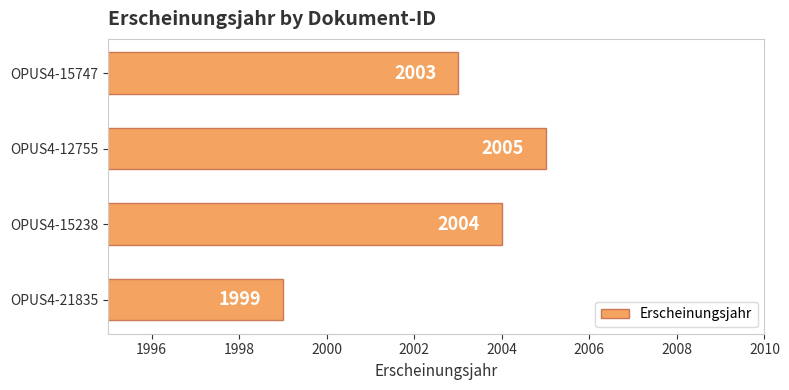

Approximately how many times larger is the value at OPUS4-15238 compared to OPUS4-12755?

1.0